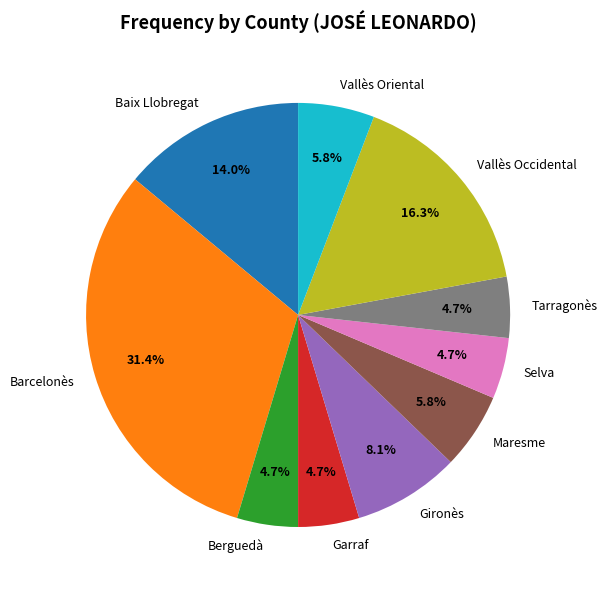

Count the number of slices in the pie.

10